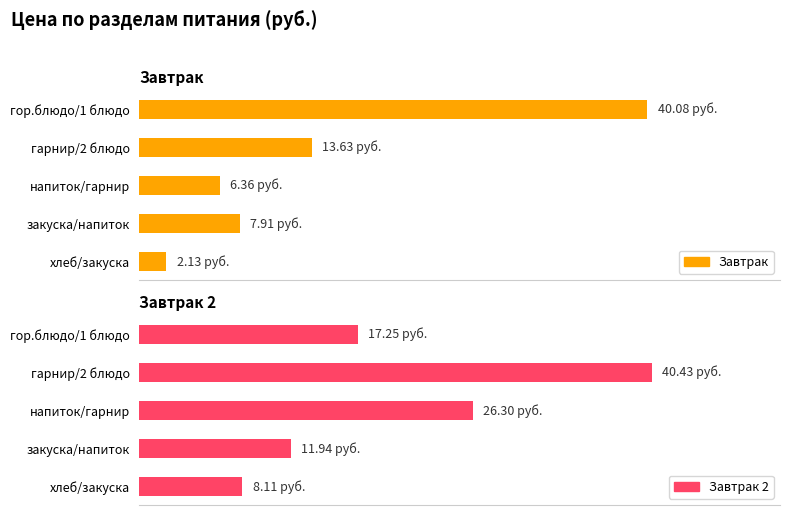

Count the number of data series in this chart.

2